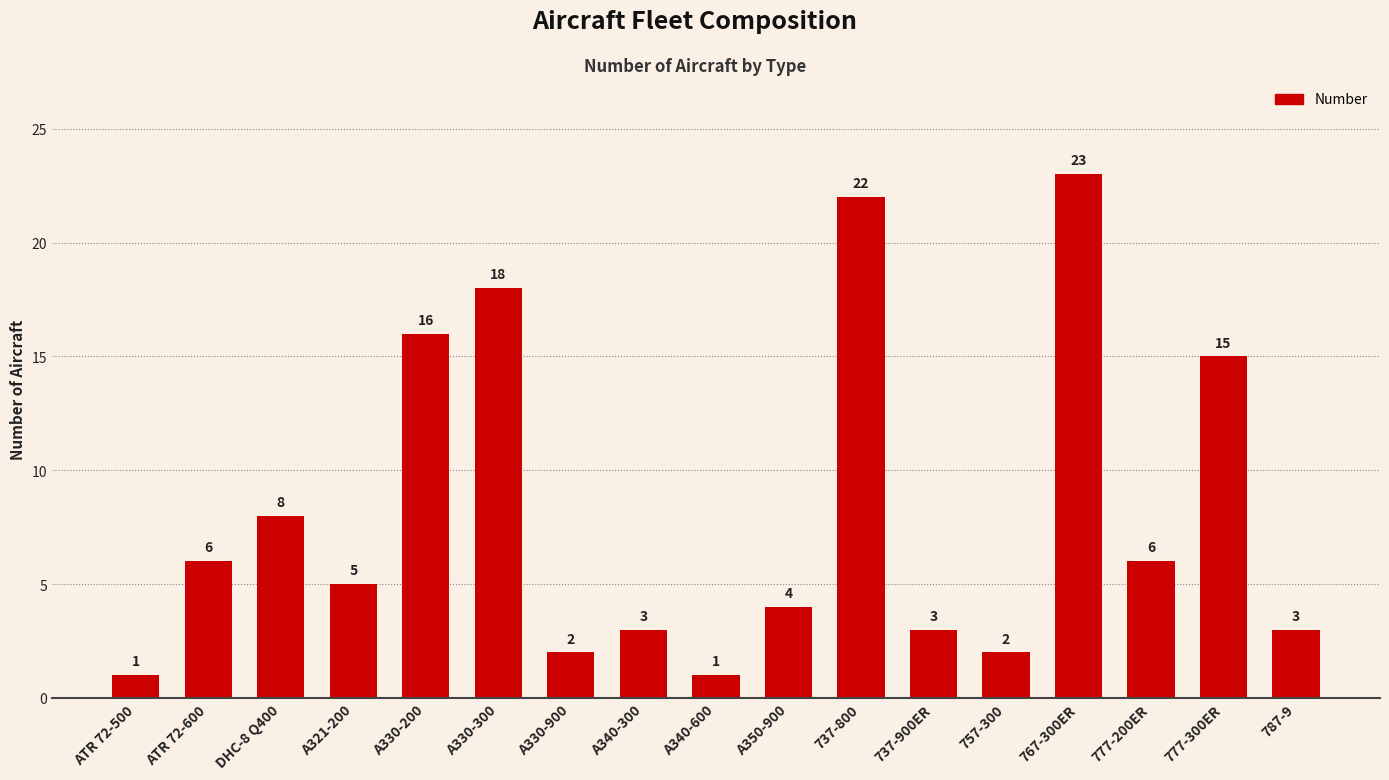

How many distinct data groups are displayed?

1